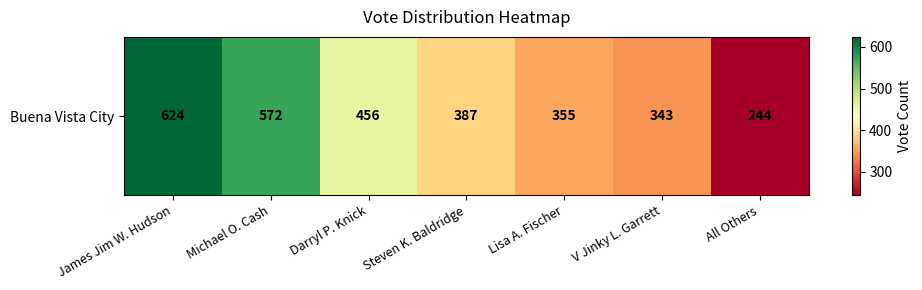

Reading right to left, what are all the values shown in this chart?

244	343	355	387	456	572	624